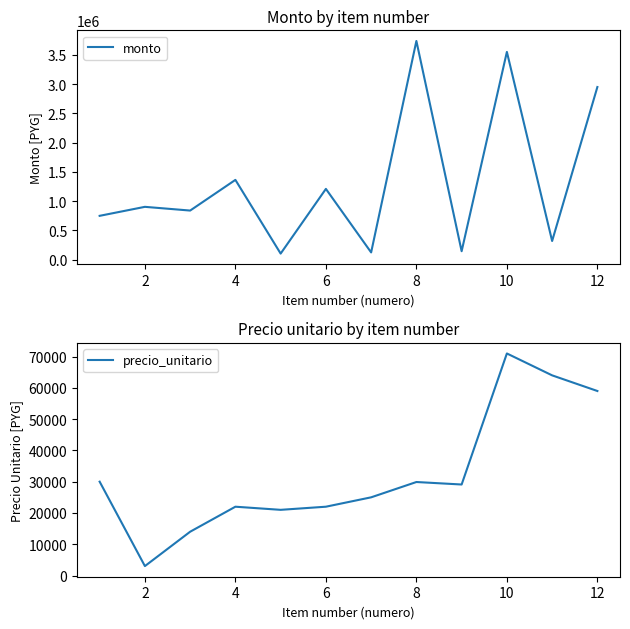

What are all the series names shown in the legend?

monto, precio_unitario